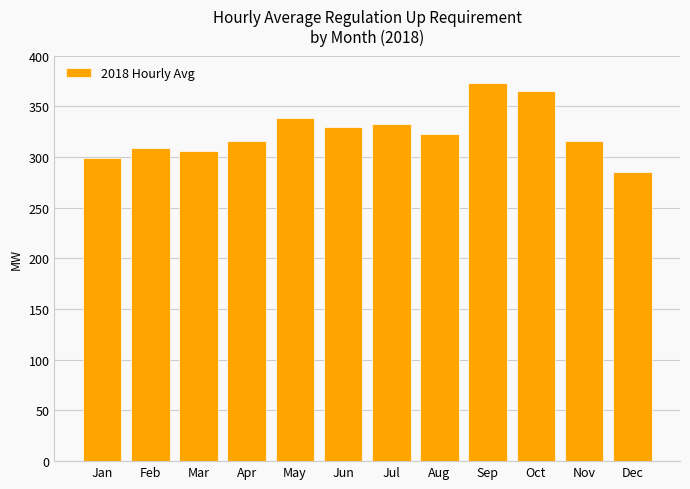

Count the number of data series in this chart.

1